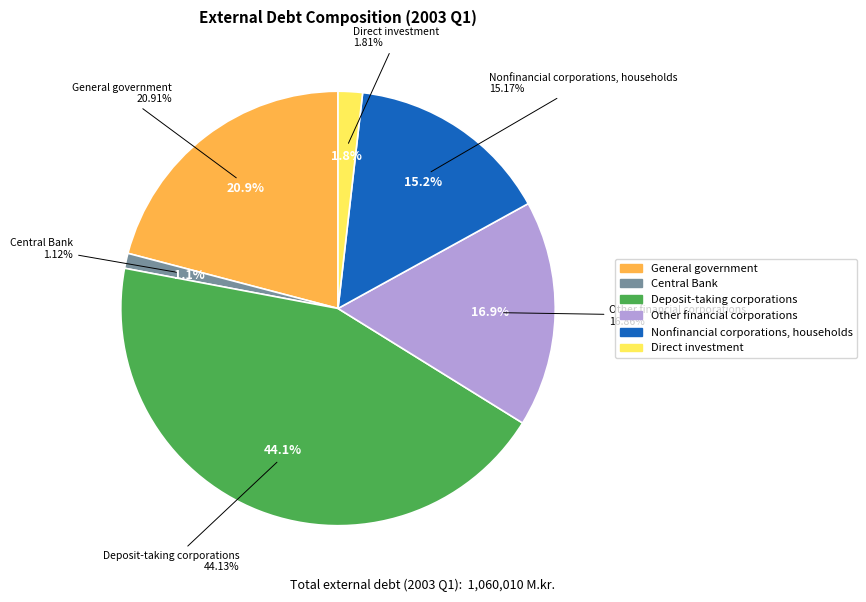

Rank the categories by value from highest to lowest.

Deposit-taking corporations, General government, Other financial corporations, Nonfinancial corporations, households, Direct investment, Central Bank